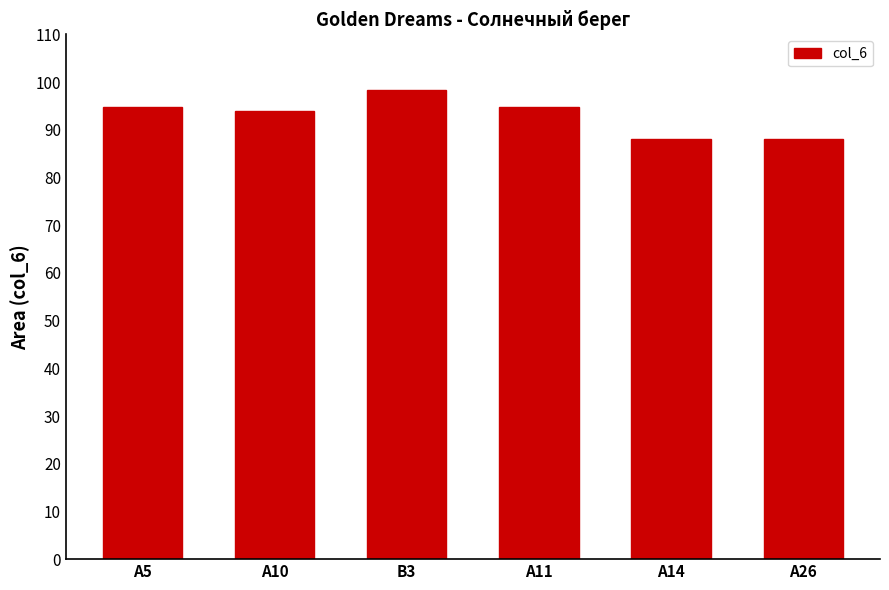

How many data points does each series have?

6